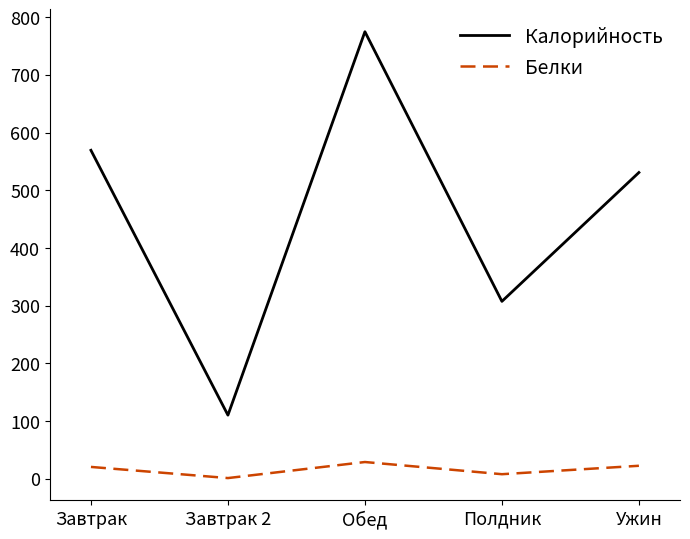

True or false: Калорийность and Белки cross at least once.

False